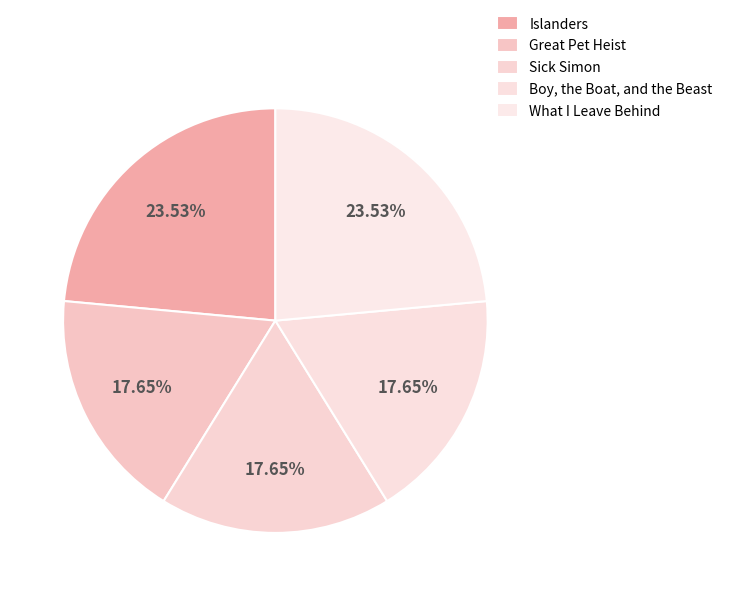

To the nearest percent, what is the average slice percentage?

20%